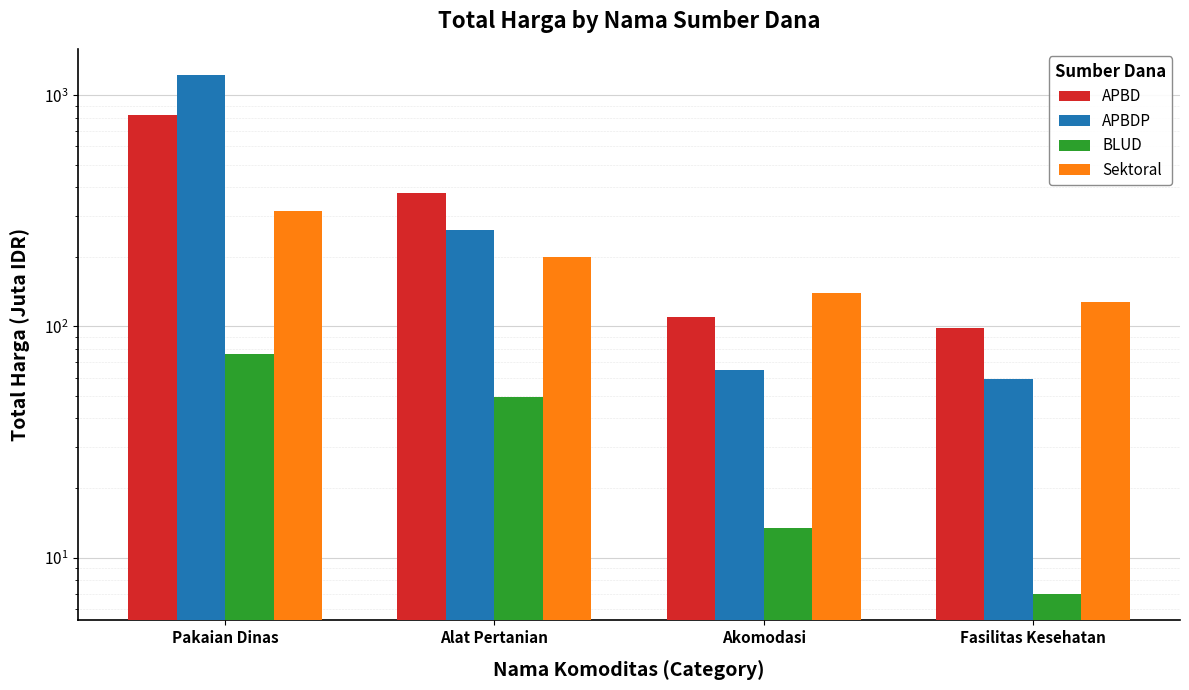

Where is Sektoral nearest to the value 220?

Alat Pertanian